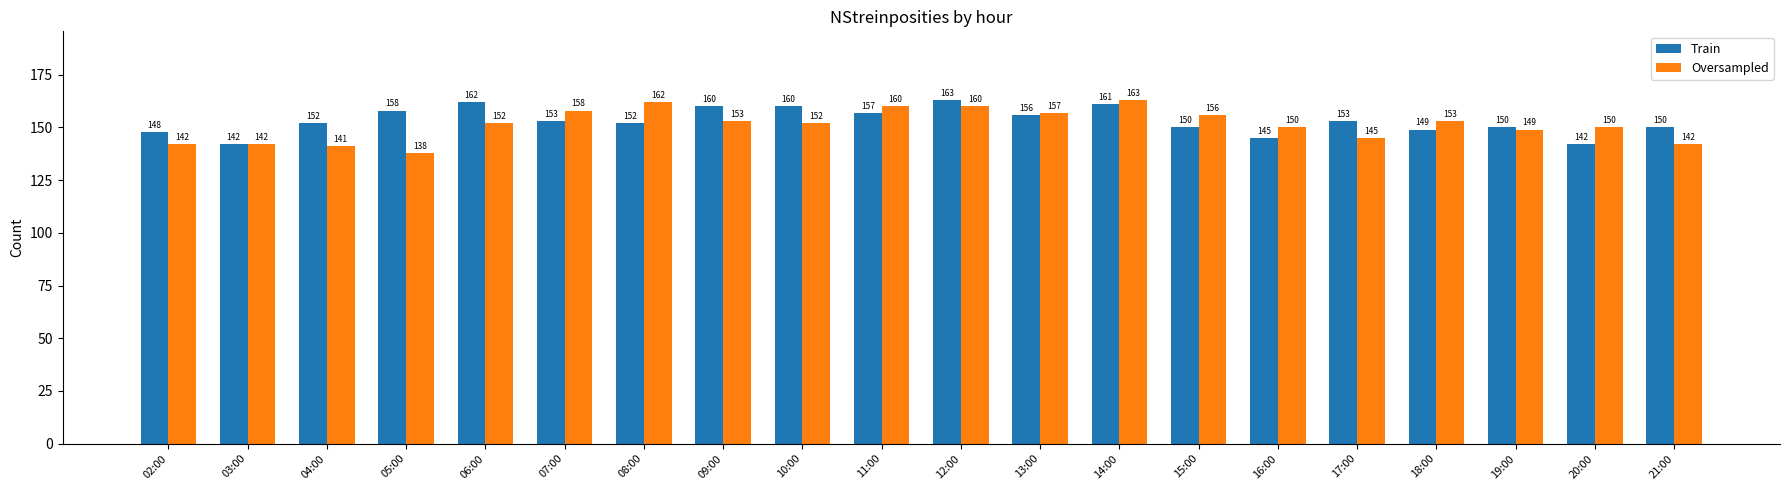

The value of Oversampled at 05:00 is 138. True or false?

True